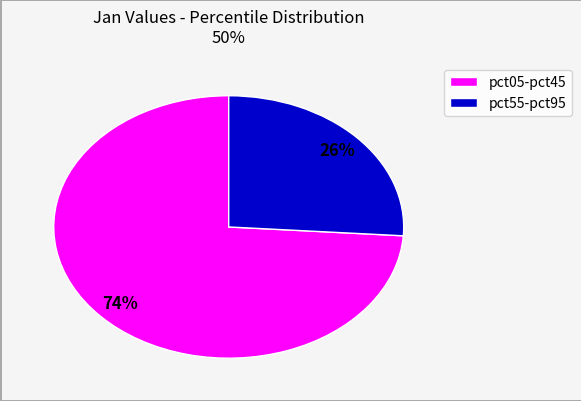

Is there a majority slice in this chart?

Yes